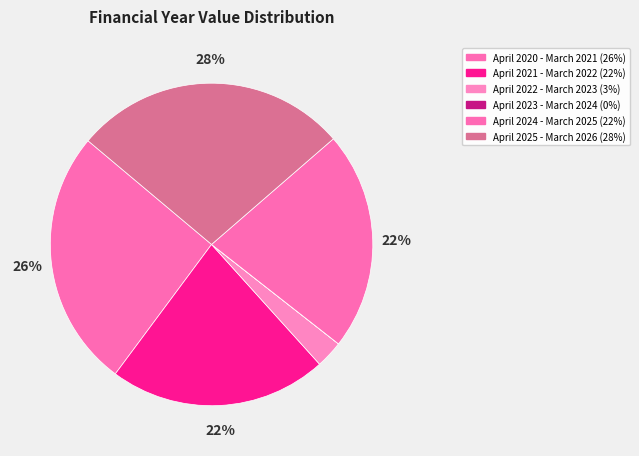

True or false: April 2022 - March 2023 accounts for 9% of the total.

False